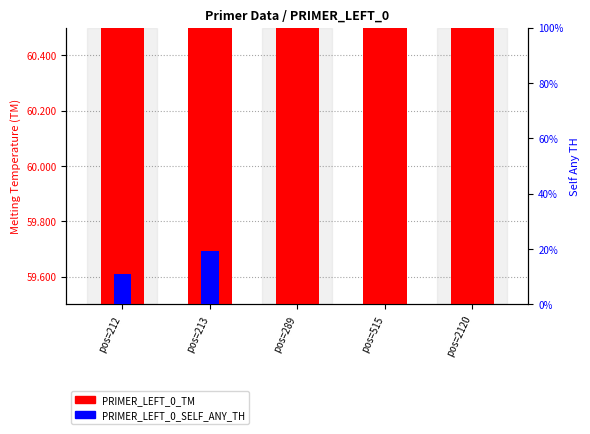

Reading left to right, transcribe all the data shown in this chart.

PRIMER_LEFT_0_TM: 59.9	60.2	59.8	60.3	59.6
PRIMER_LEFT_0_SELF_ANY_TH: 10.8	19.4	0.0	0.0	0.0